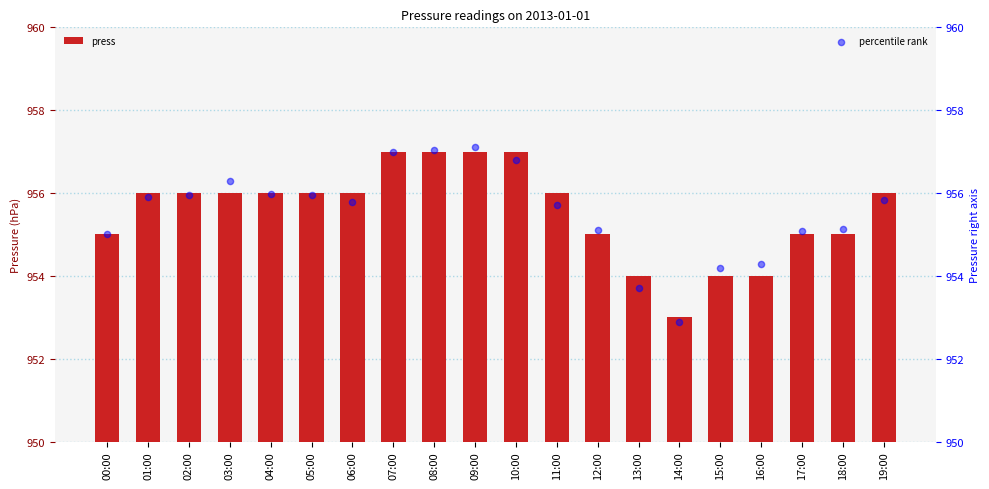

Which series has the widest spread of Y values?

percentile rank